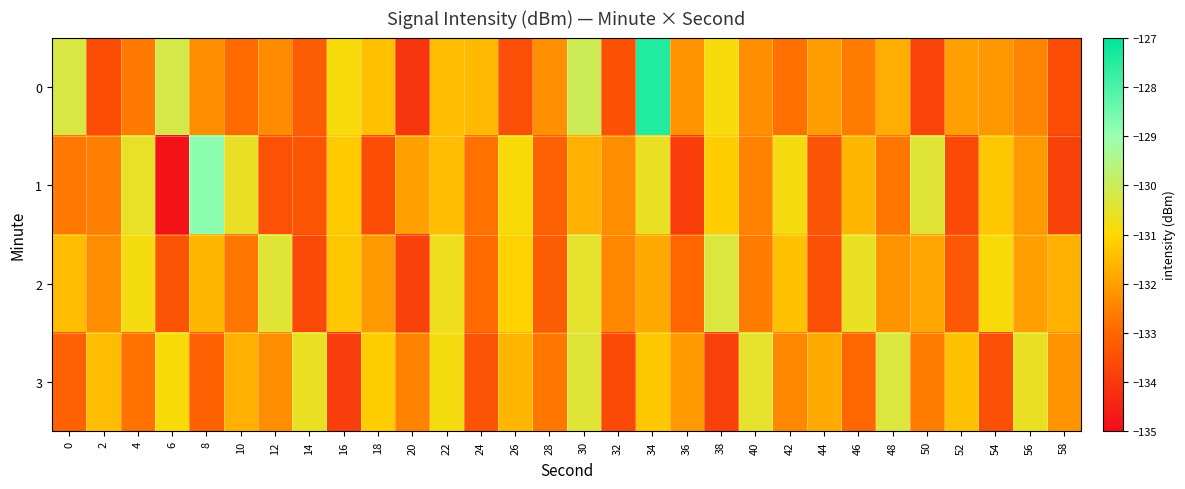

At how many categories does at least one series exceed -130?

2